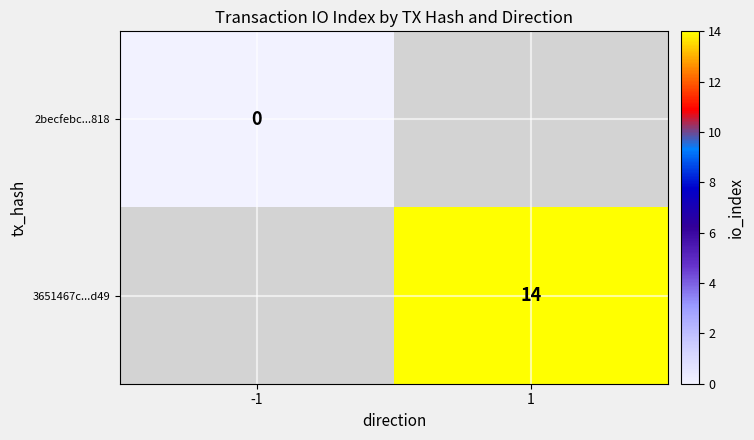

How many categories are shown in the chart?

2